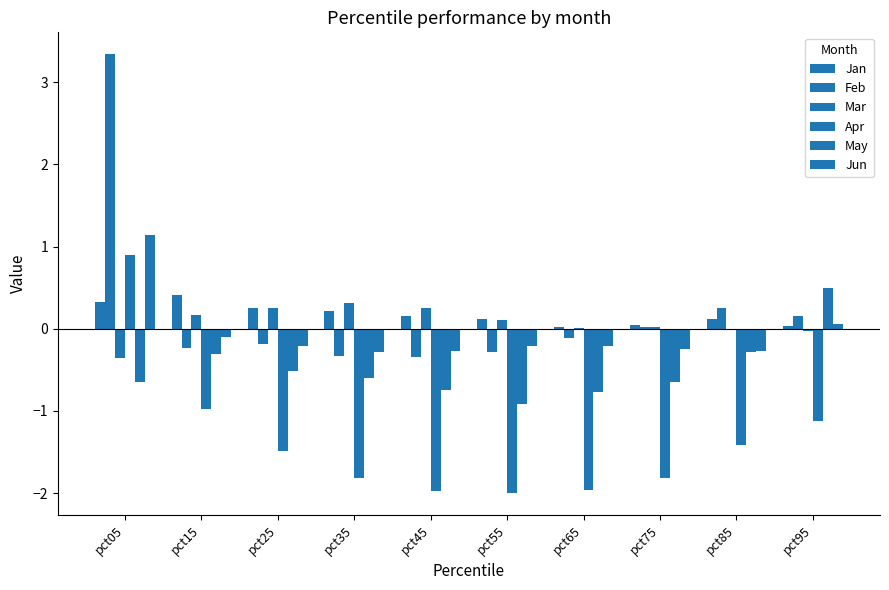

Which label corresponds to the largest value in the chart?

pct05